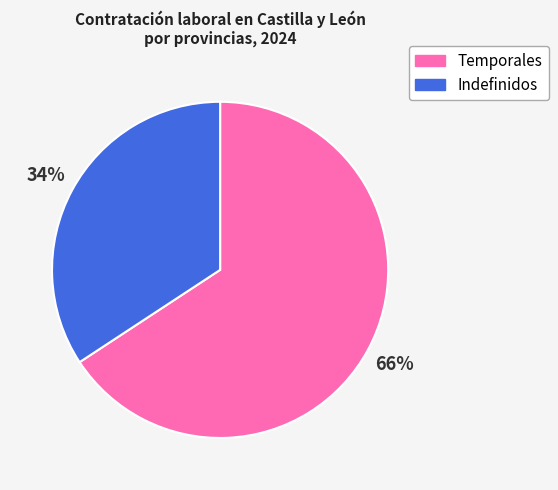

Does any single category account for the majority?

Yes